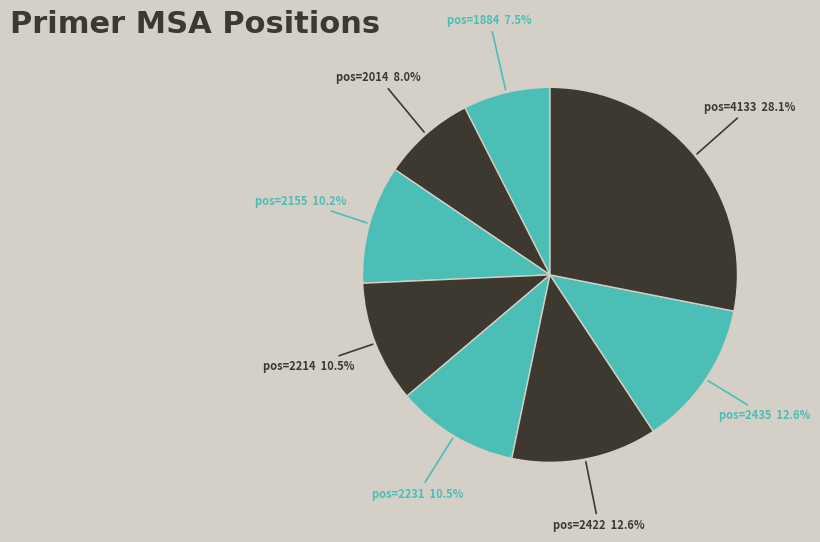

Which category has the smallest portion of the pie?

1884